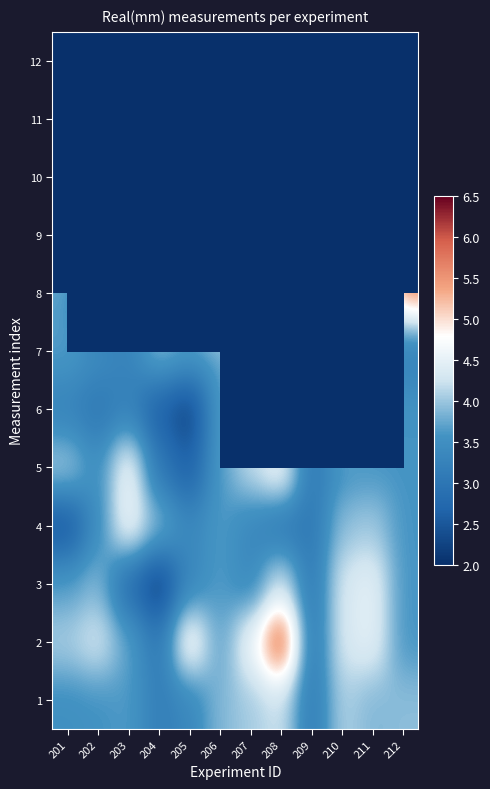

Between 209 and 211, which is larger?

211